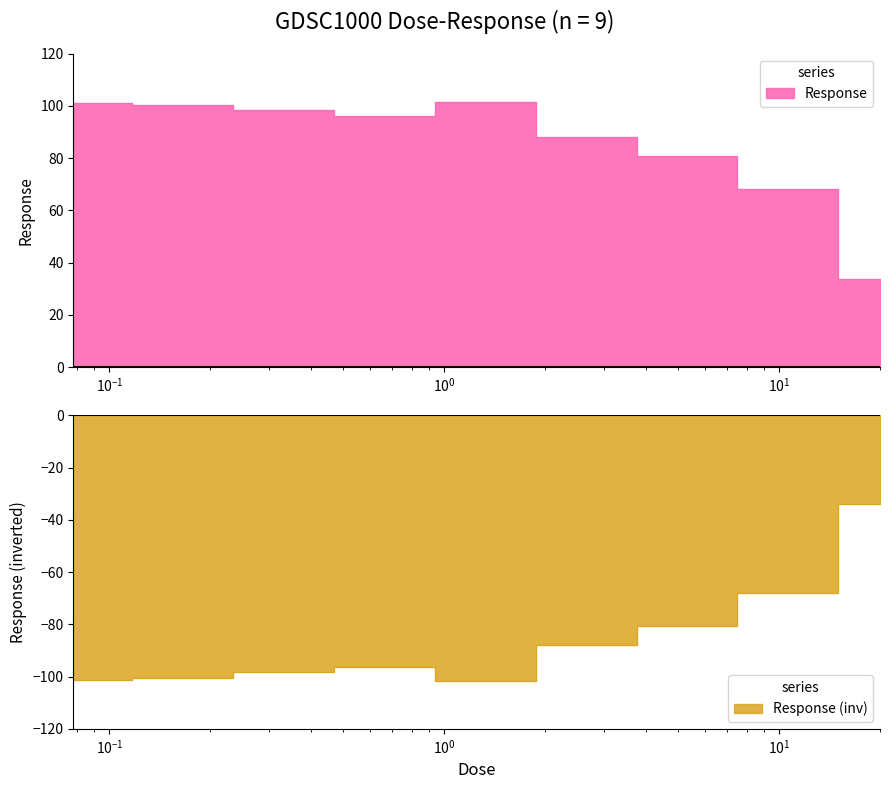

Approximately how many times larger is the value at 0.078125 compared to 0.625?

1.1